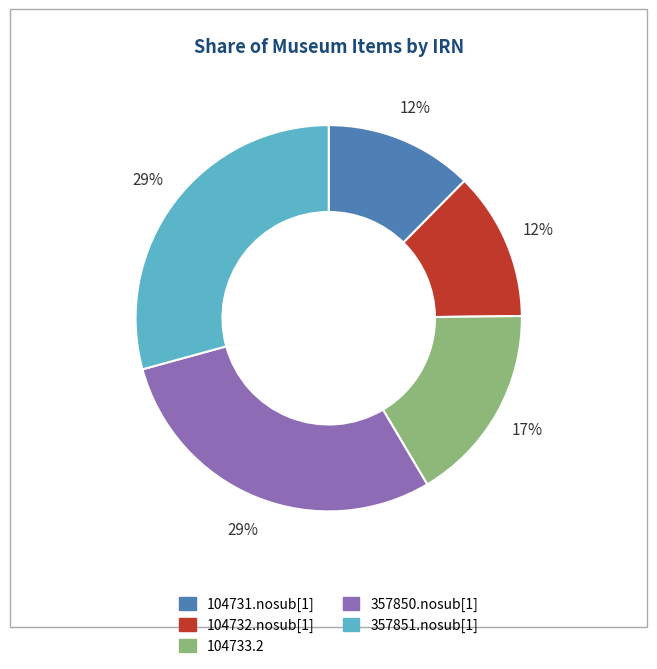

To the nearest percent, what portion does 357851.nosub[1] represent?

29%